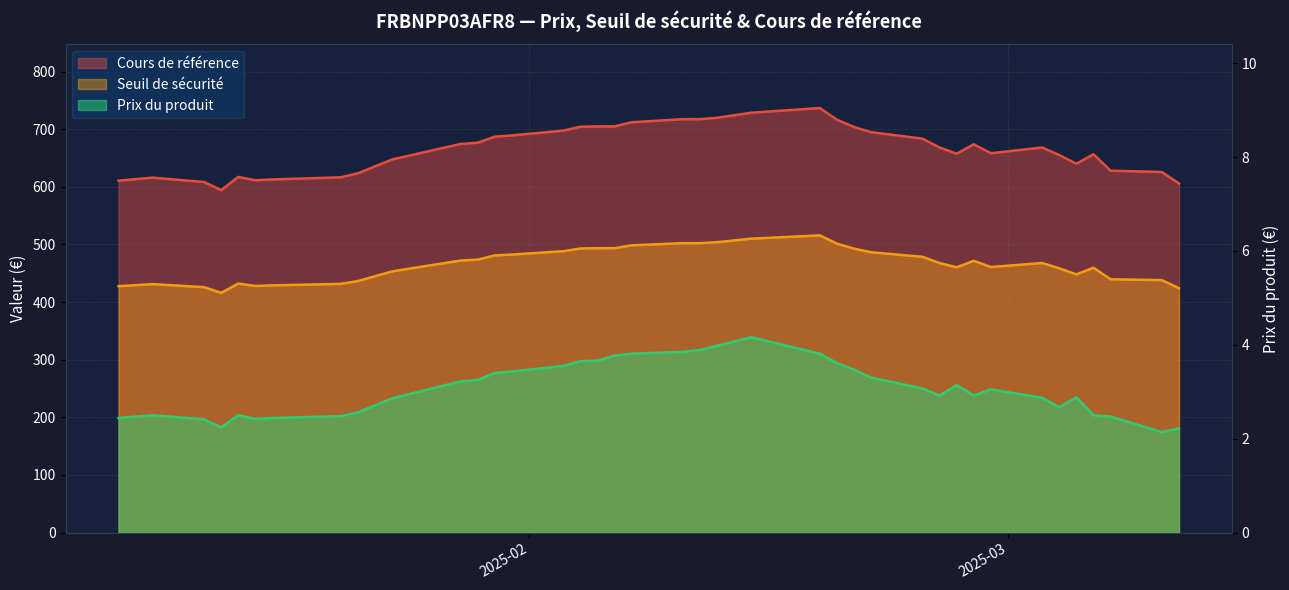

Which category has the lowest value across all series?

2025-03-10